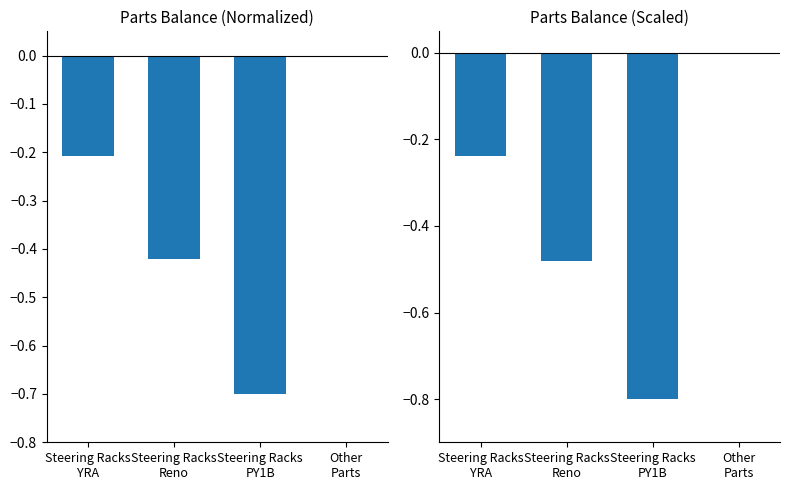

Where is the data nearest to the value 0?

Other
Parts